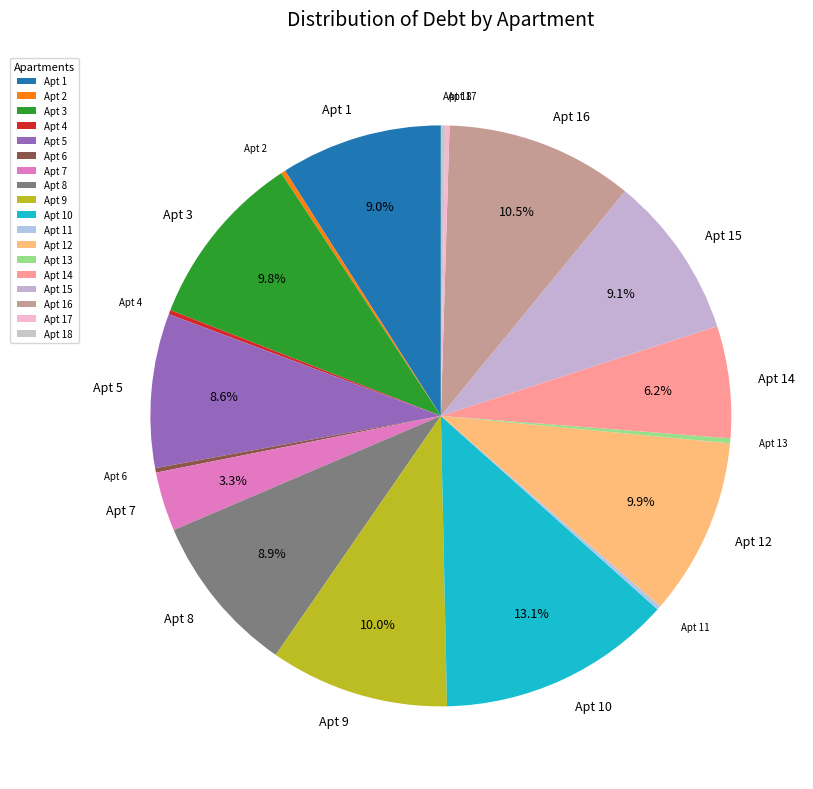

Which slice is the largest?

Apt 10